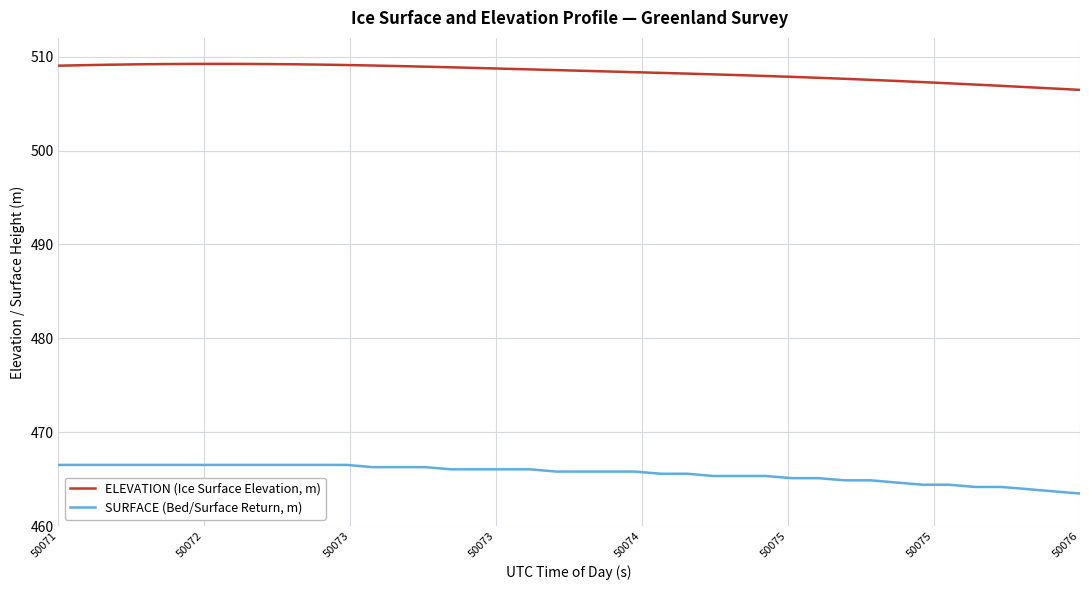

What is the minimum value for ELEVATION (Ice Surface Elevation, m)?

506.5